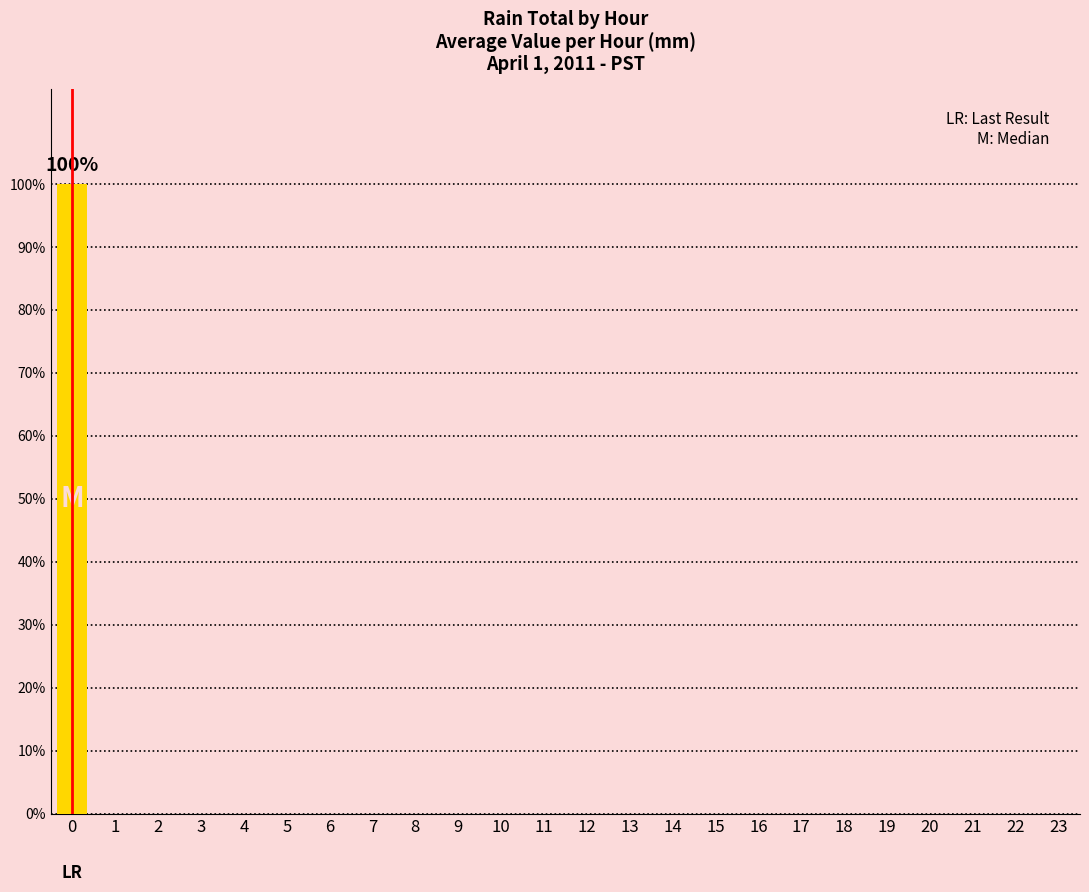

The chart shows a value of 0 at 13. True or false?

True